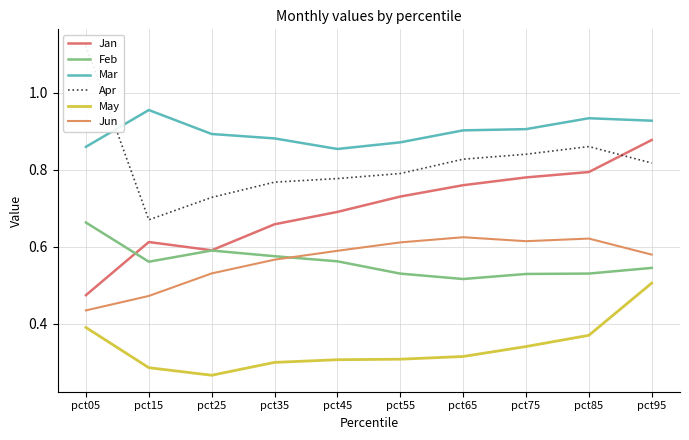

At how many categories does at least one series exceed 1?

1